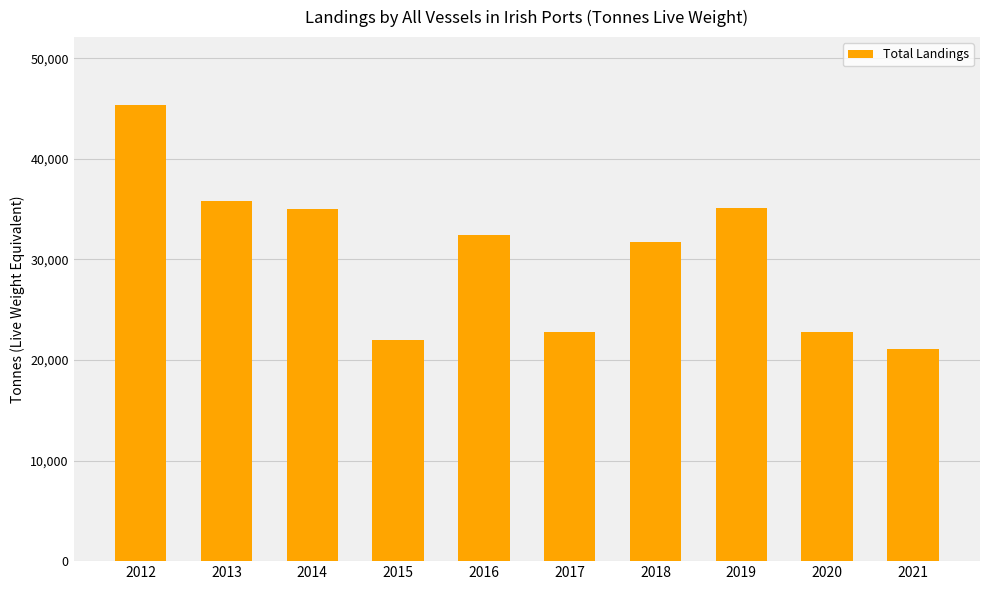

Where does the data first go above 32473?

2012